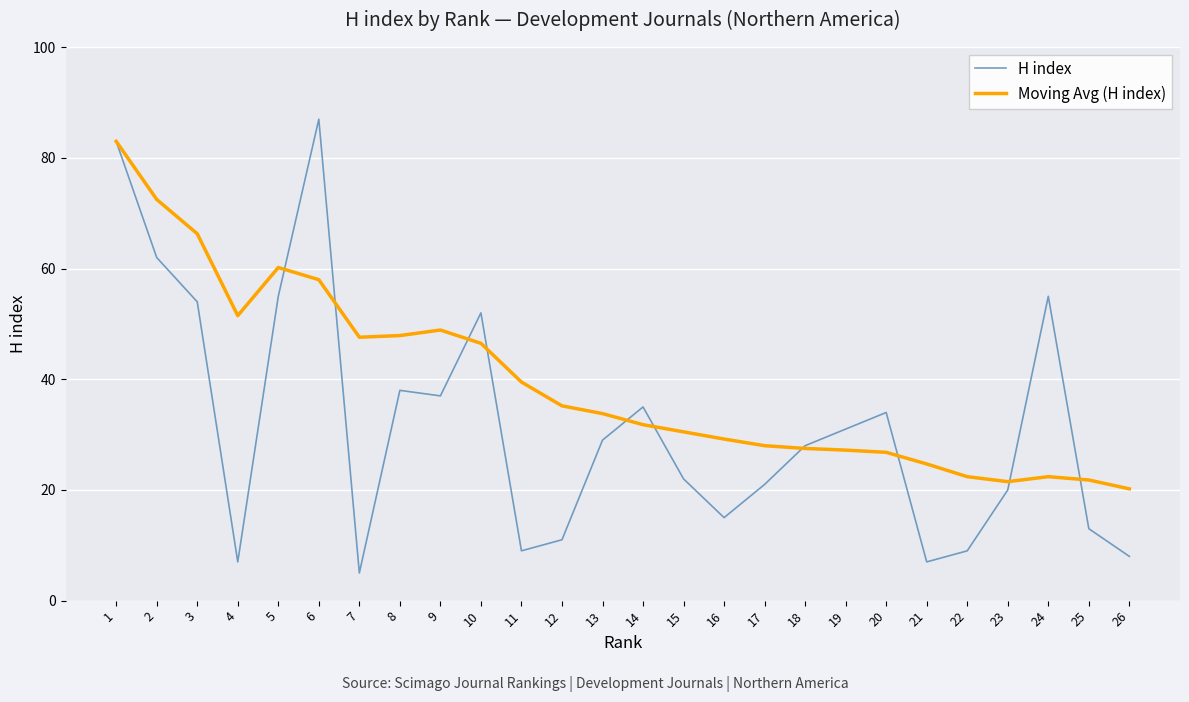

List the series in order of their overall mean, lowest first.

H index, Moving Avg (H index)